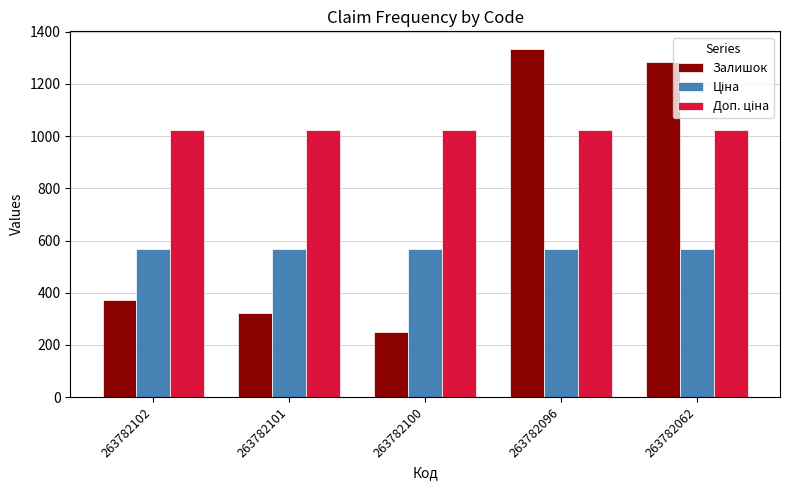

What is the difference between the highest and lowest values at 263782102?

652.5